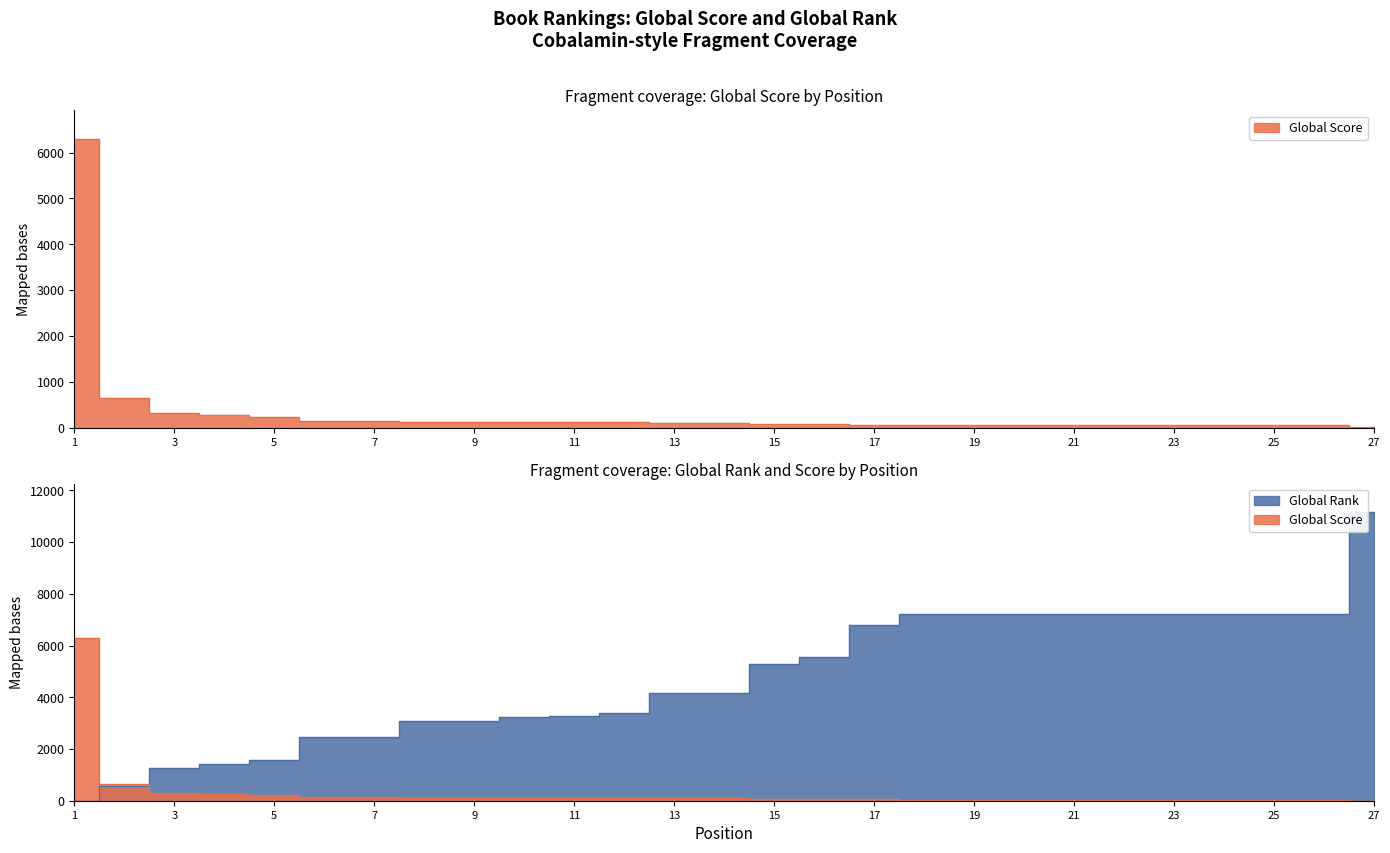

What is the difference between the maximum and second lowest values in the Global Score series?

6250